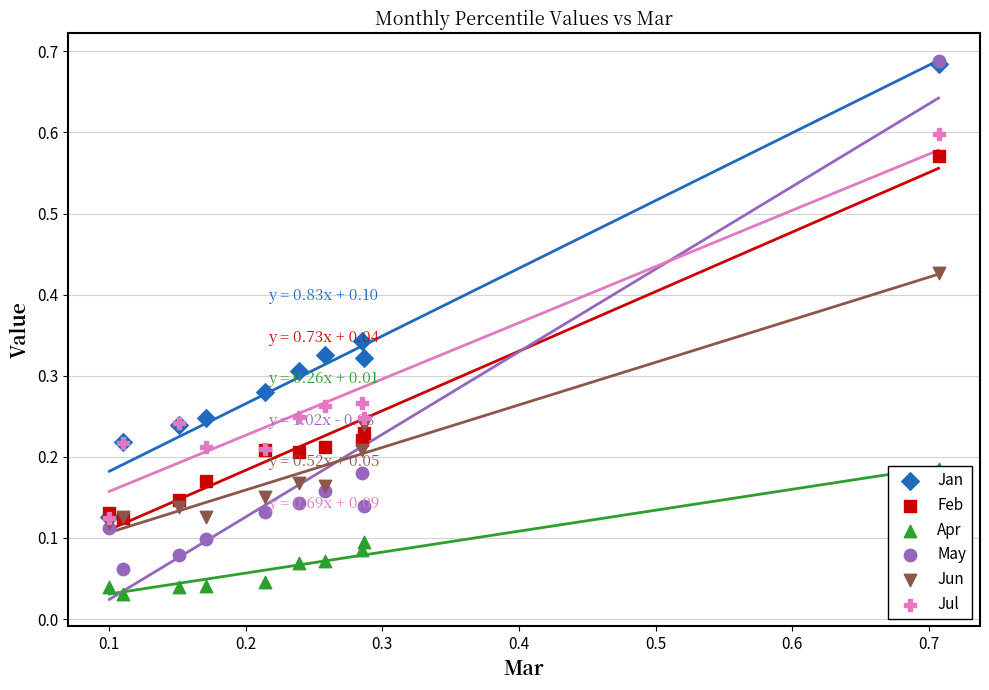

At how many categories does at least one series exceed 0?

10